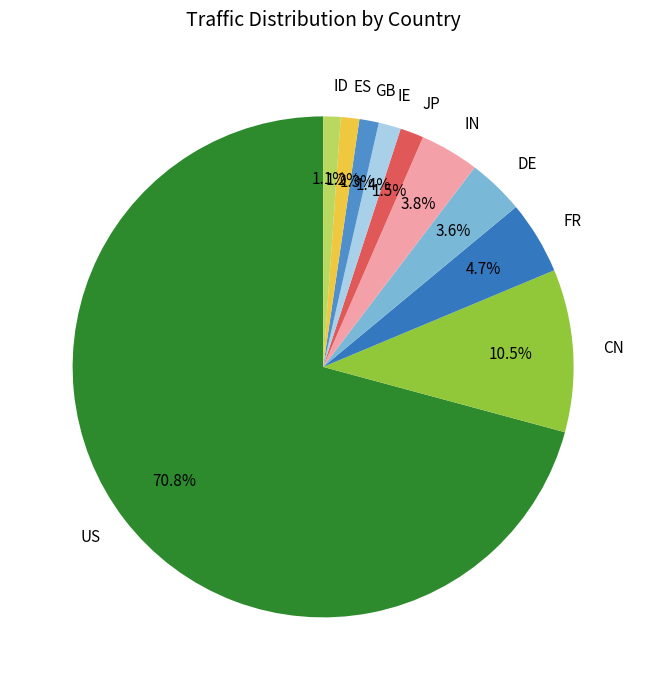

Between IN and GB, which is larger?

IN